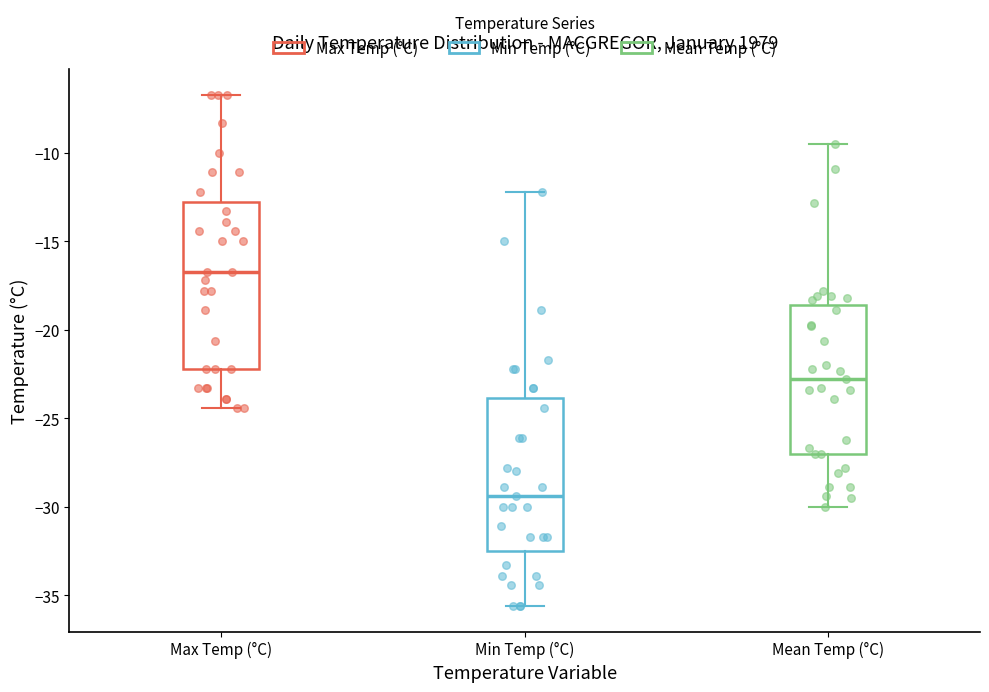

Where is the lower edge of the box for Mean Temp (°C) on the y-axis? The values are not printed on the chart, so give them approximately, as read against the axis.

-27.0